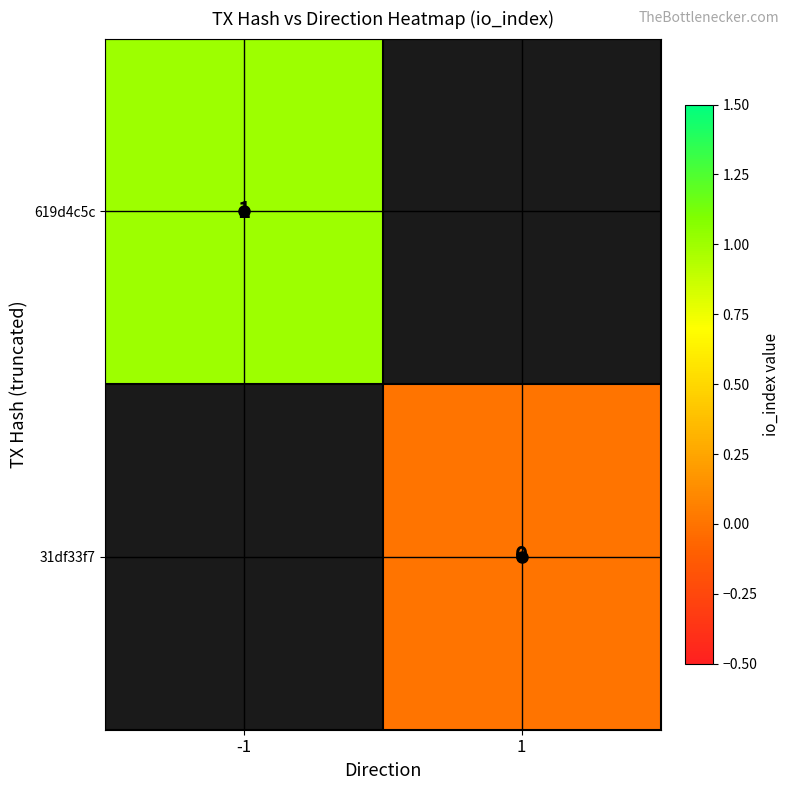

Which category has the highest value across all series?

-1